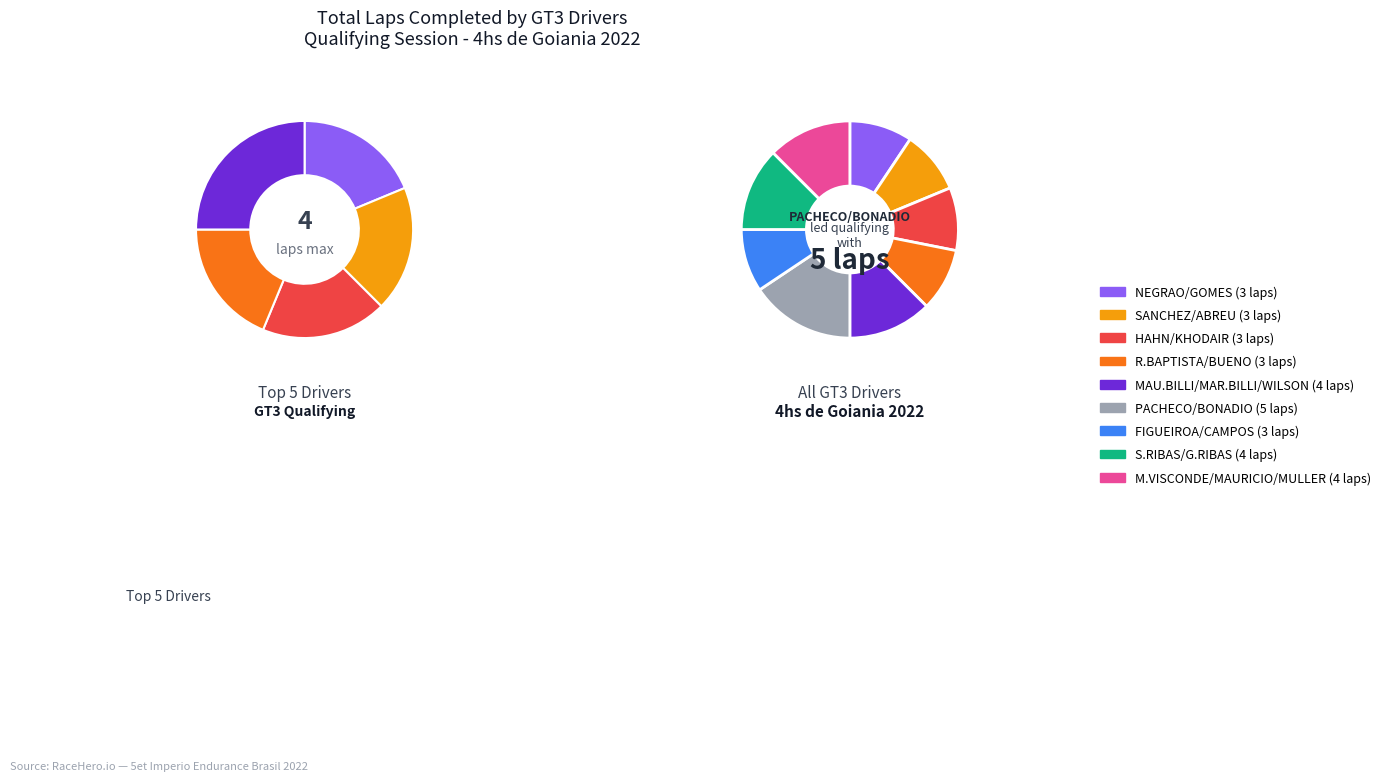

What is the ratio of the value at PACHECO/BONADIO to the value at MAU.BILLI/MAR.BILLI/WILSON?

1.2